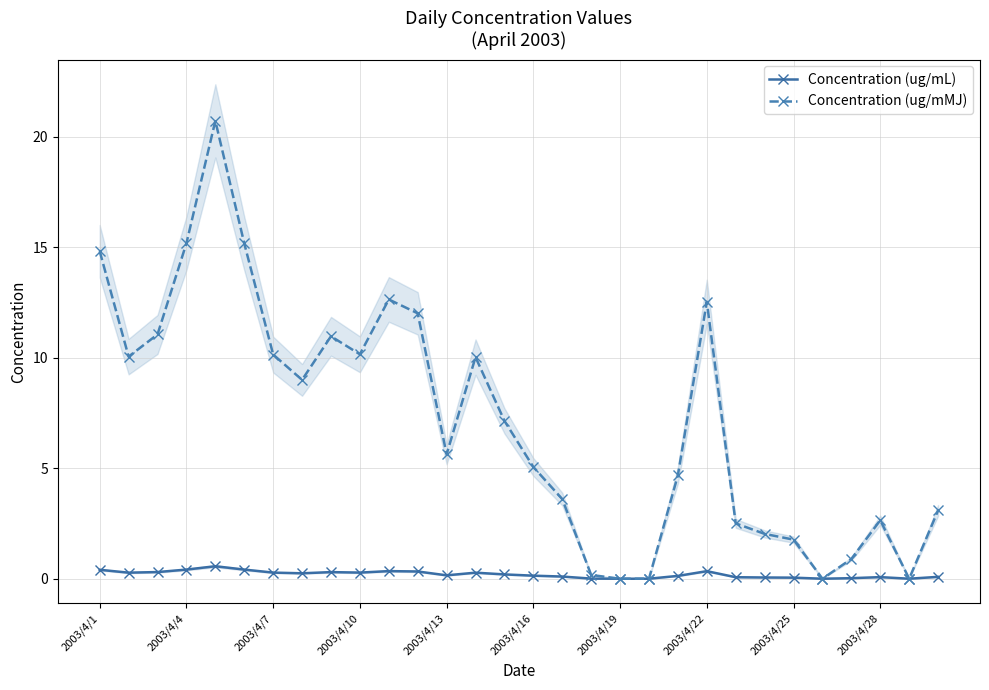

Is it true that Concentration (ug/mL) equals 0.4 at 2003/4/1?

True